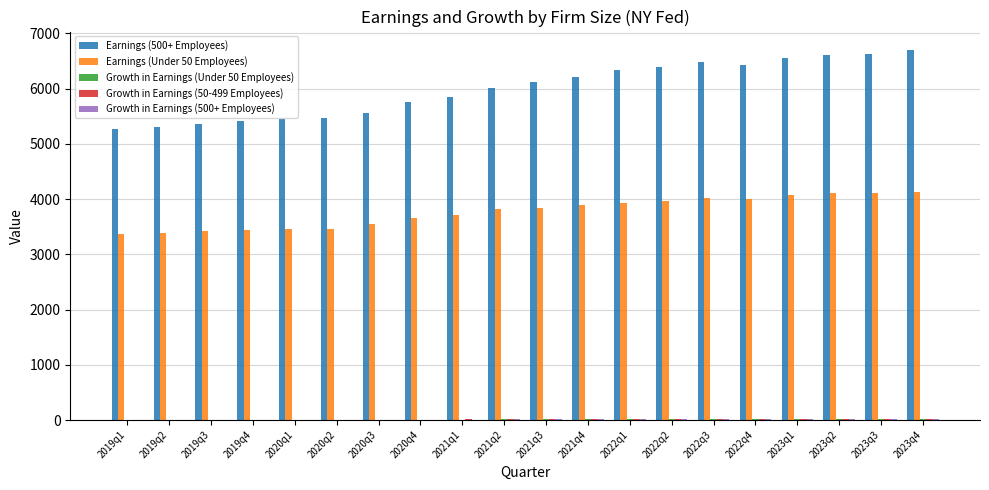

What is the maximum value shown in the chart?

6696.5